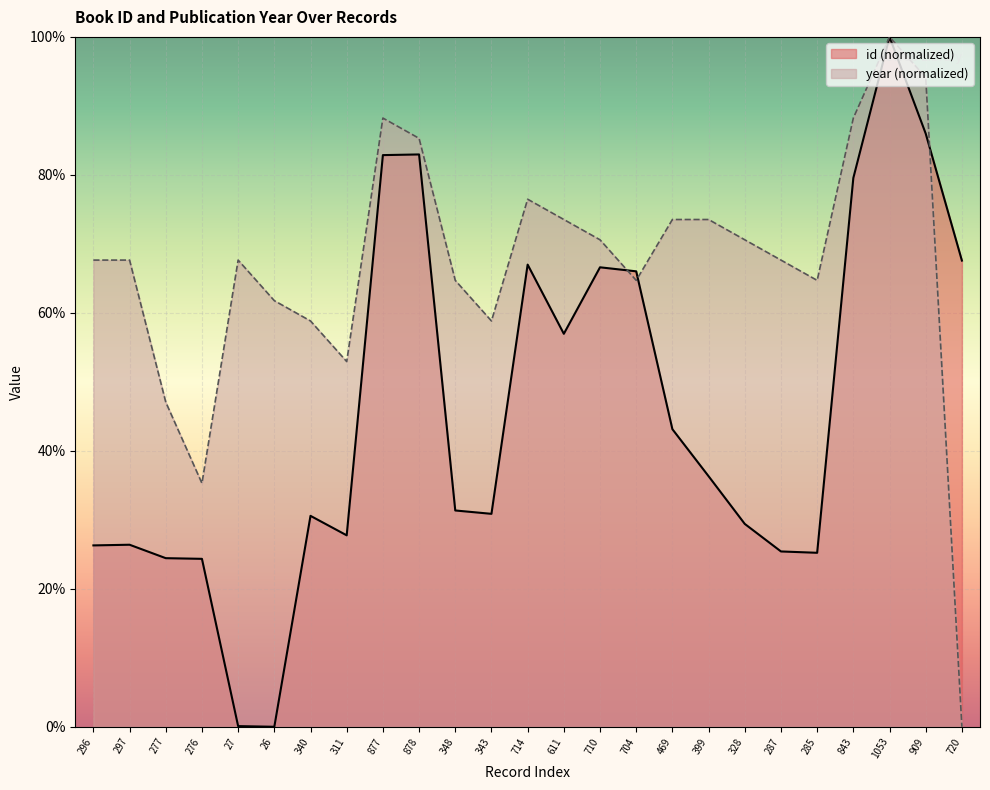

How many categories are shown in the chart?

25